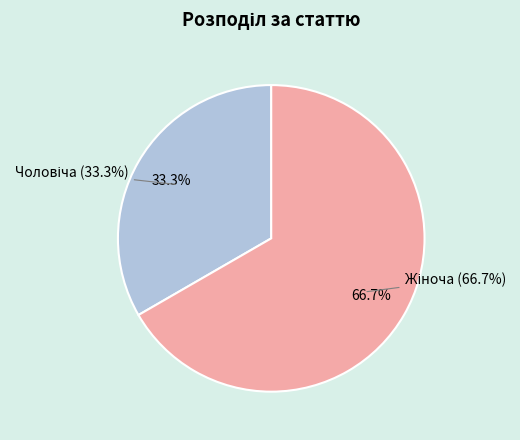

What percentage is the Чоловіча slice, to the nearest percent?

33%